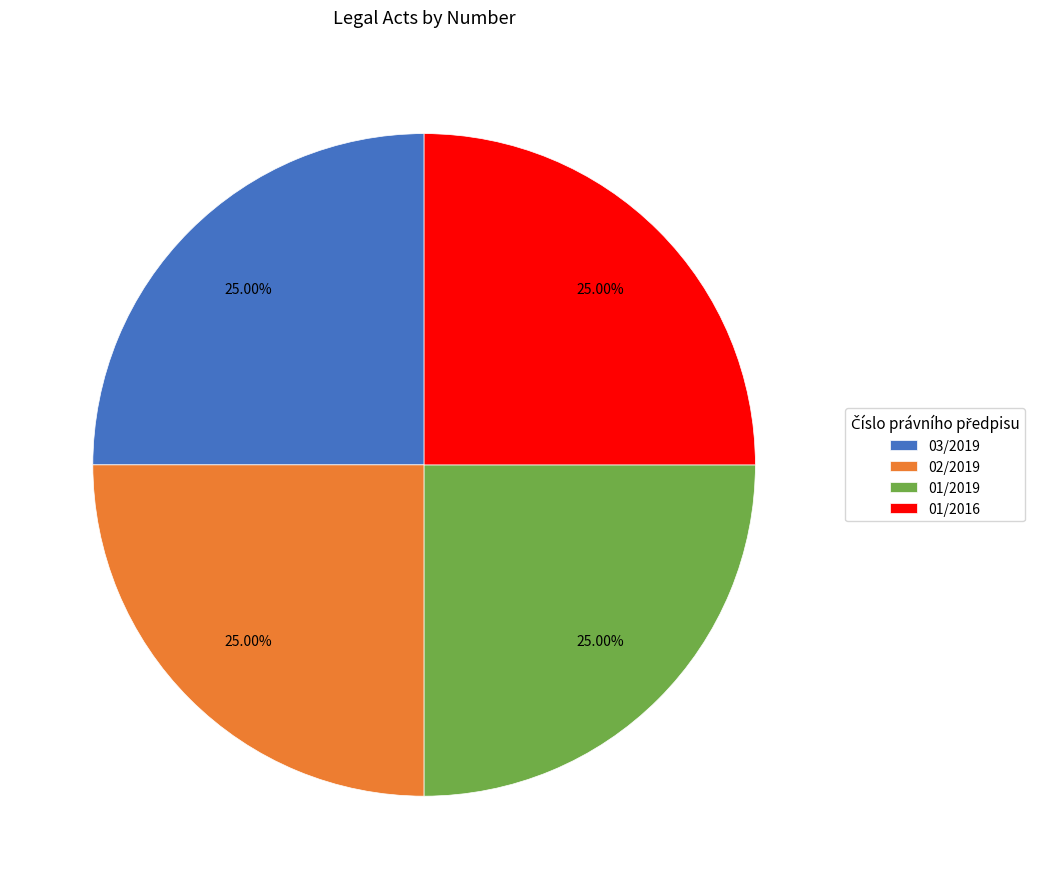

What is the ratio of the value at 03/2019 to the value at 02/2019?

1.0